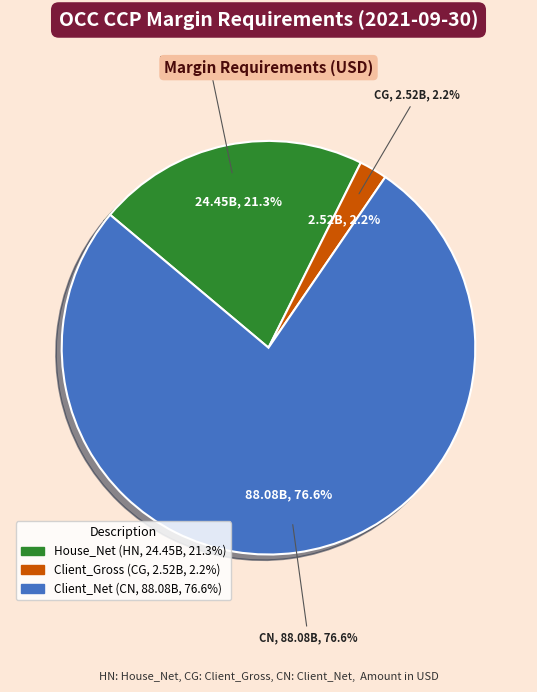

Count the number of slices in the pie.

3